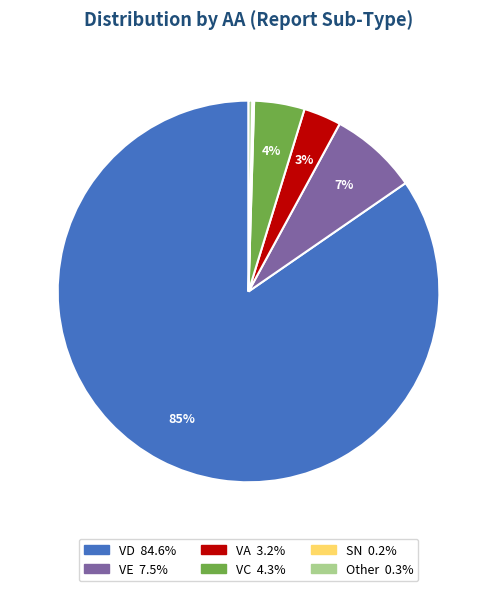

Does any single category account for the majority?

Yes